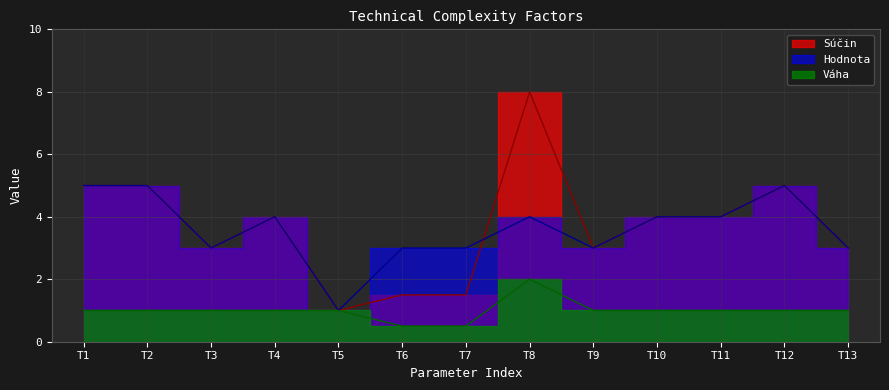

Rank the series by their maximum value, from lowest to highest.

Váha, Hodnota, Súčin